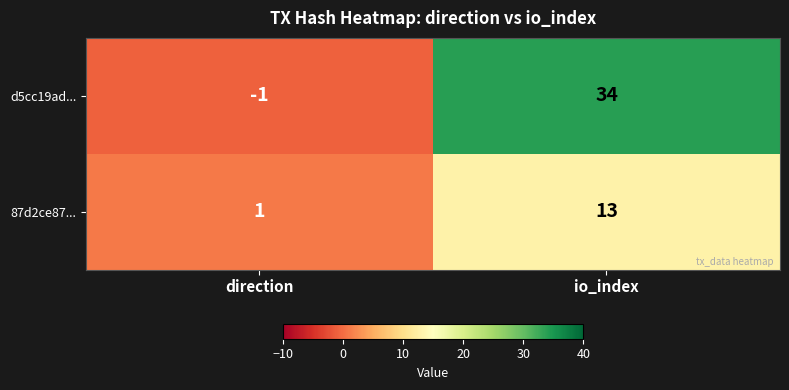

What is the smallest value displayed?

-1